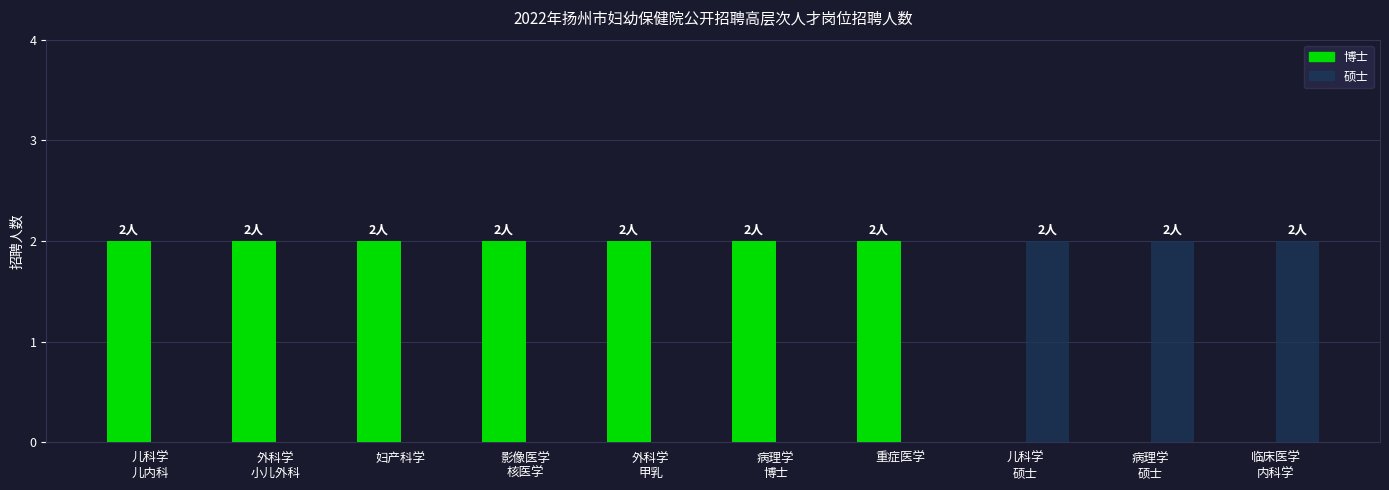

What is the sum of all 博士 values?

14